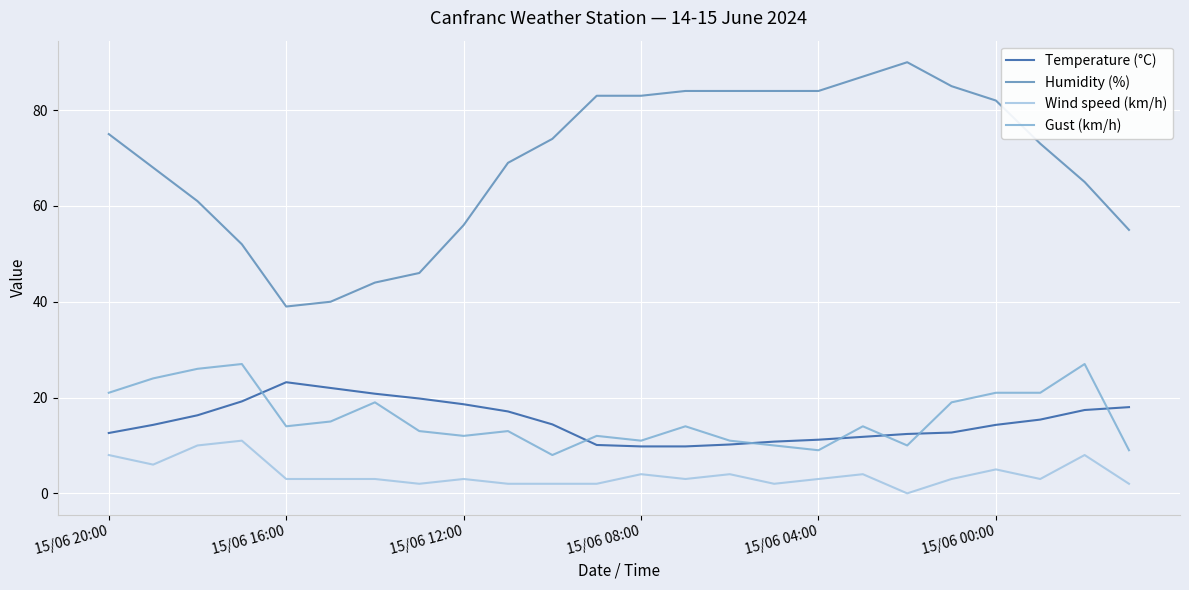

What are all the series names shown in the legend?

Temperature (°C), Humidity (%), Wind speed (km/h), Gust (km/h)